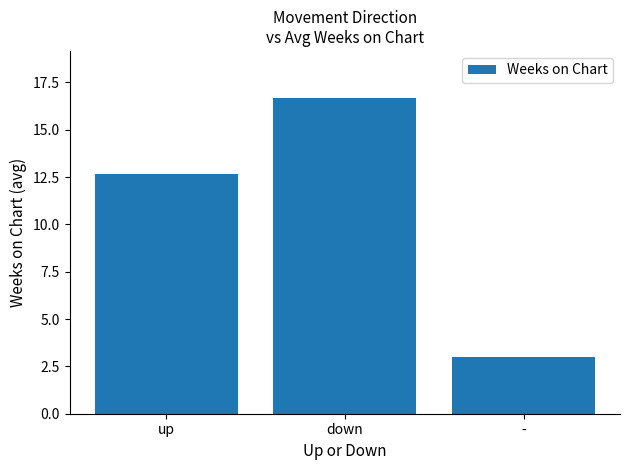

Reading right to left, extract all data points from this chart.

3.0	16.7	12.6